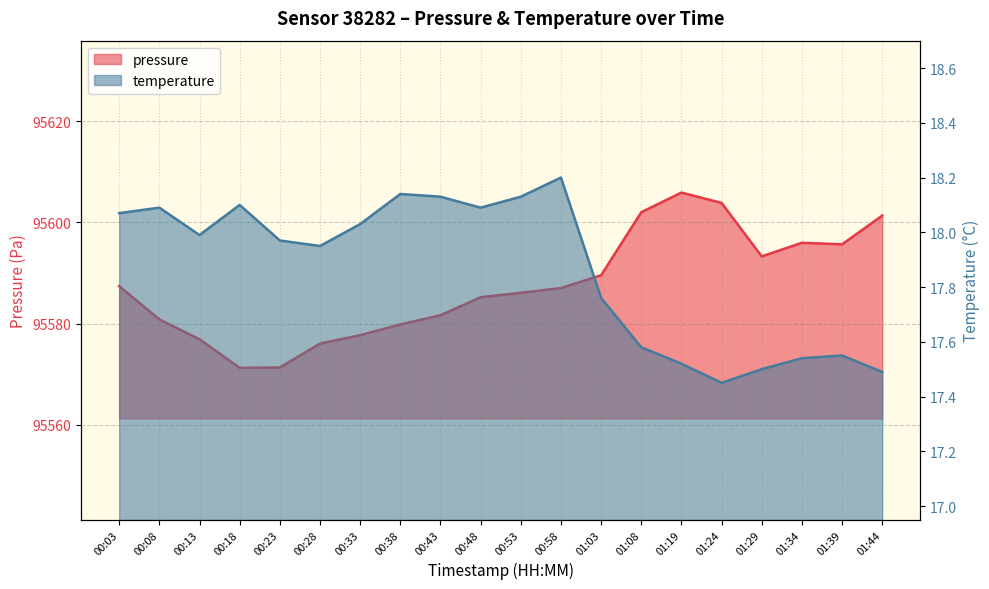

What is the spread (max minus min) of values at 00:43?

95563.5